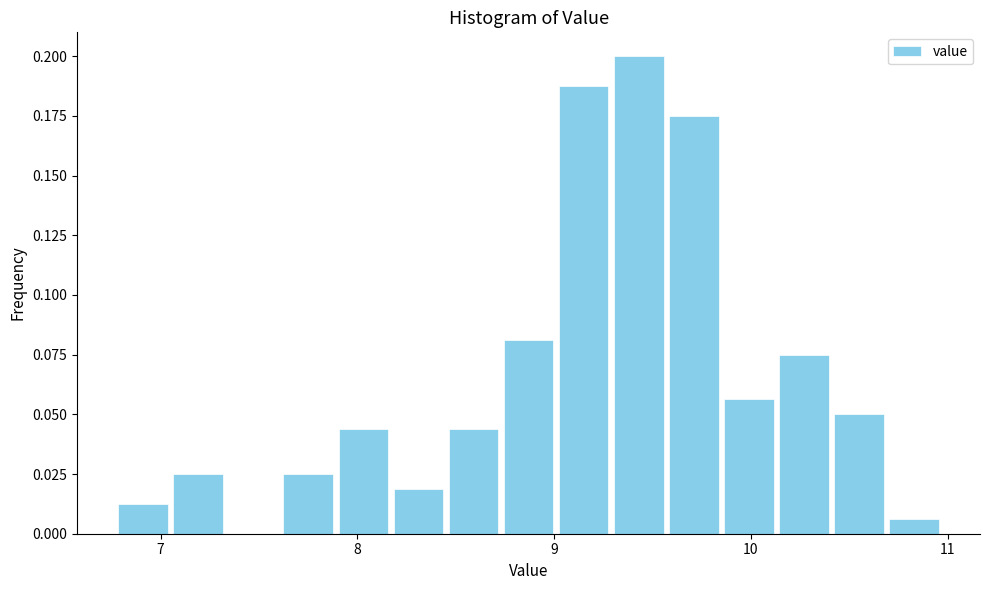

Around what value on the x-axis is the tallest bar? Give the approximate position of its centre, as read against the axis.

9.4